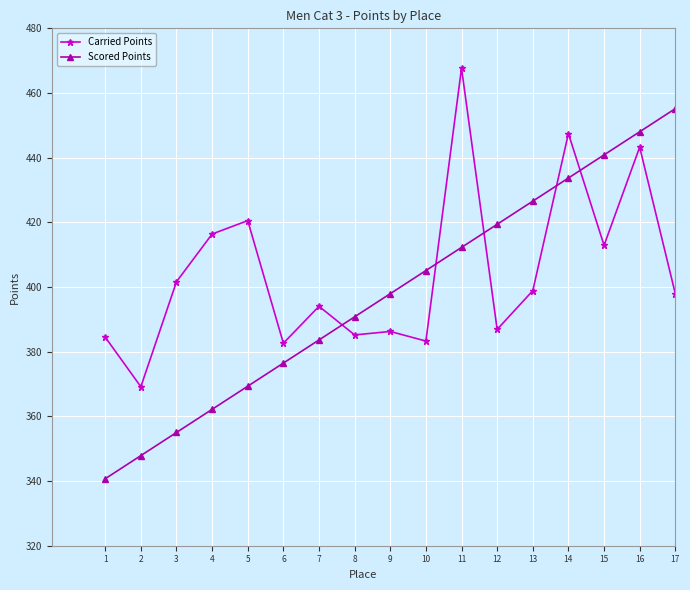

The Carried Points series shows 412.9 at 15. True or false?

True